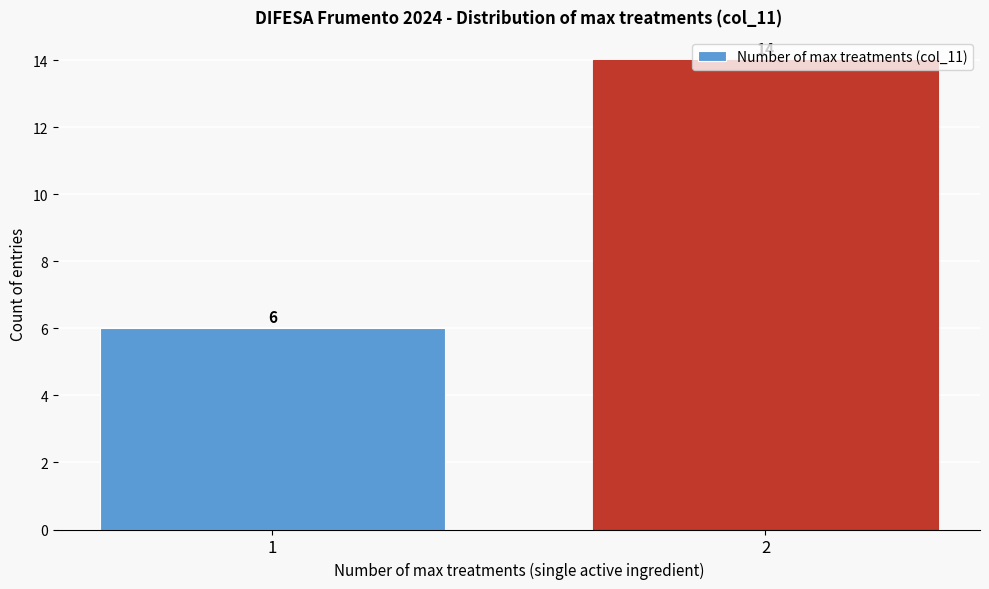

What is the sum of all values?

20